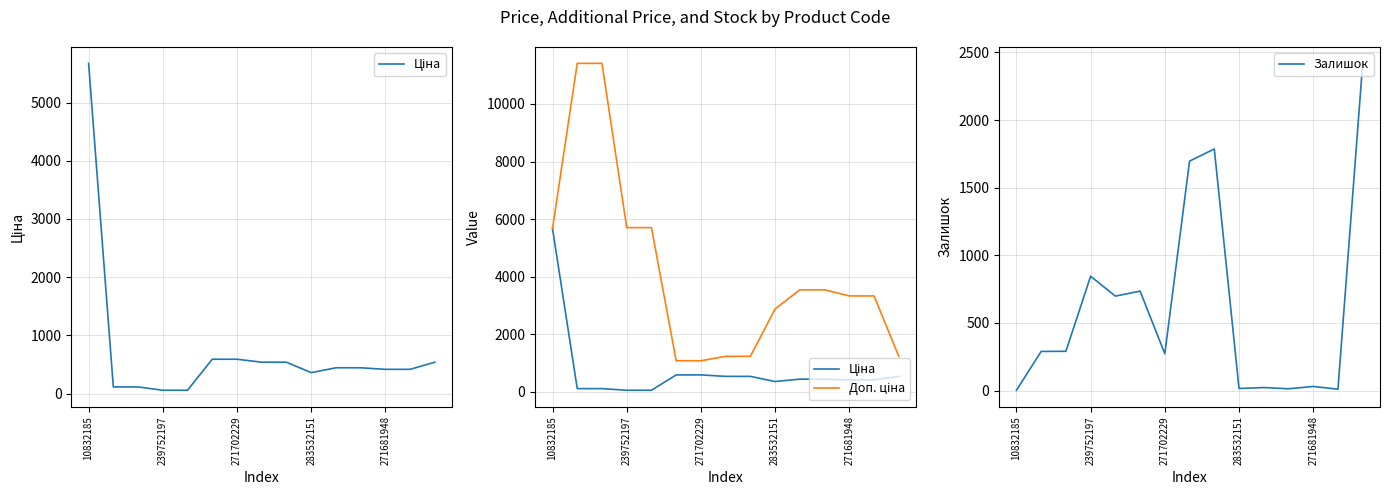

In Залишок, how many points are higher than both neighbors (excluding endpoints)?

5